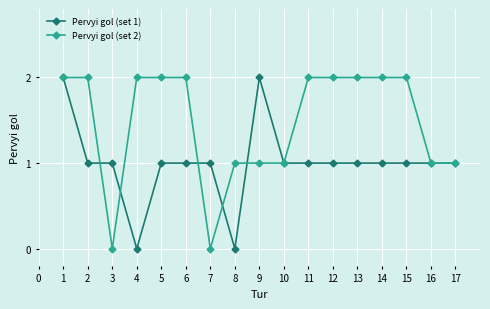

Is the value of Pervyi gol (set 2) at 6 greater than the value of Pervyi gol (set 1) at 13?

Yes